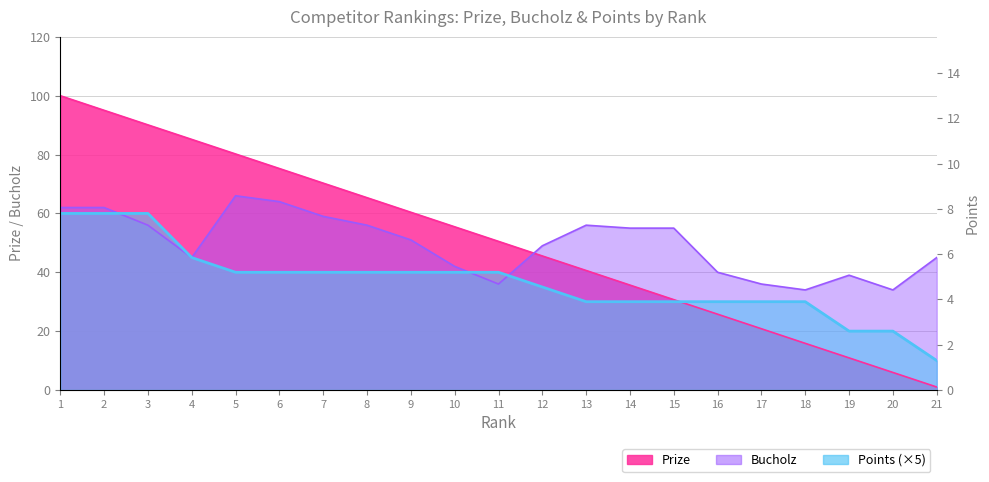

Which series has the largest total across all categories?

Prize